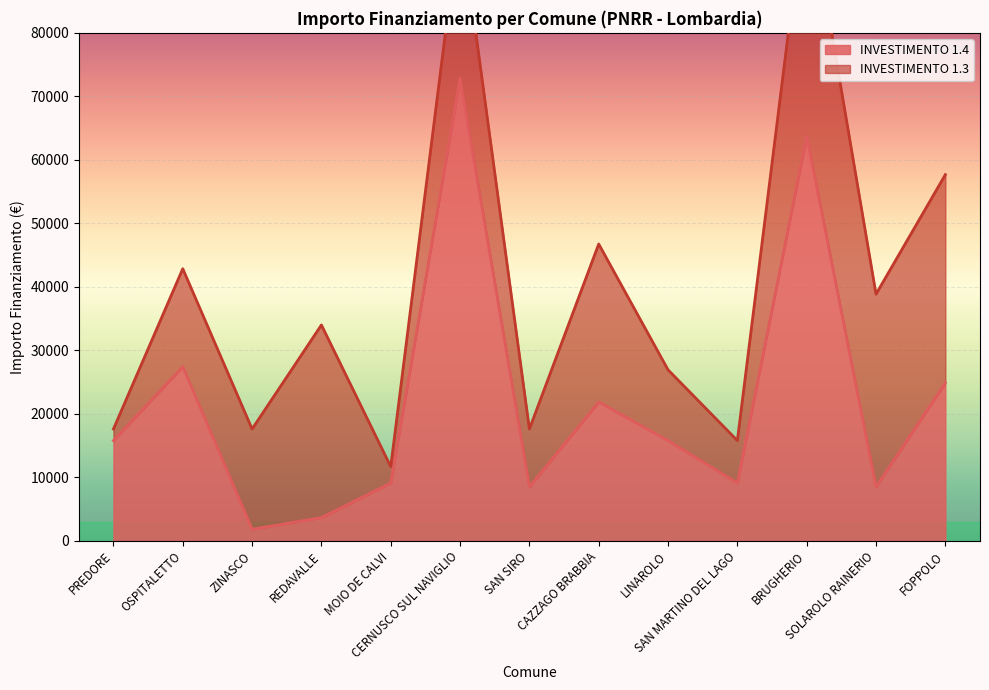

What is the lowest value of the INVESTIMENTO 1.4 series?

1821